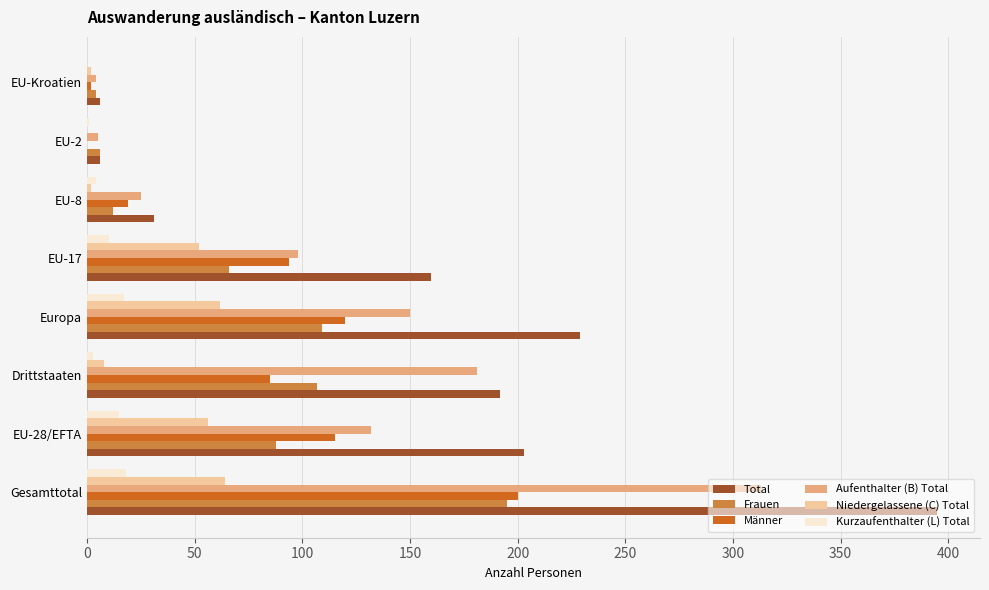

Is the value of Aufenthalter (B) Total at EU-17 greater than the value of Niedergelassene (C) Total at EU-8?

Yes